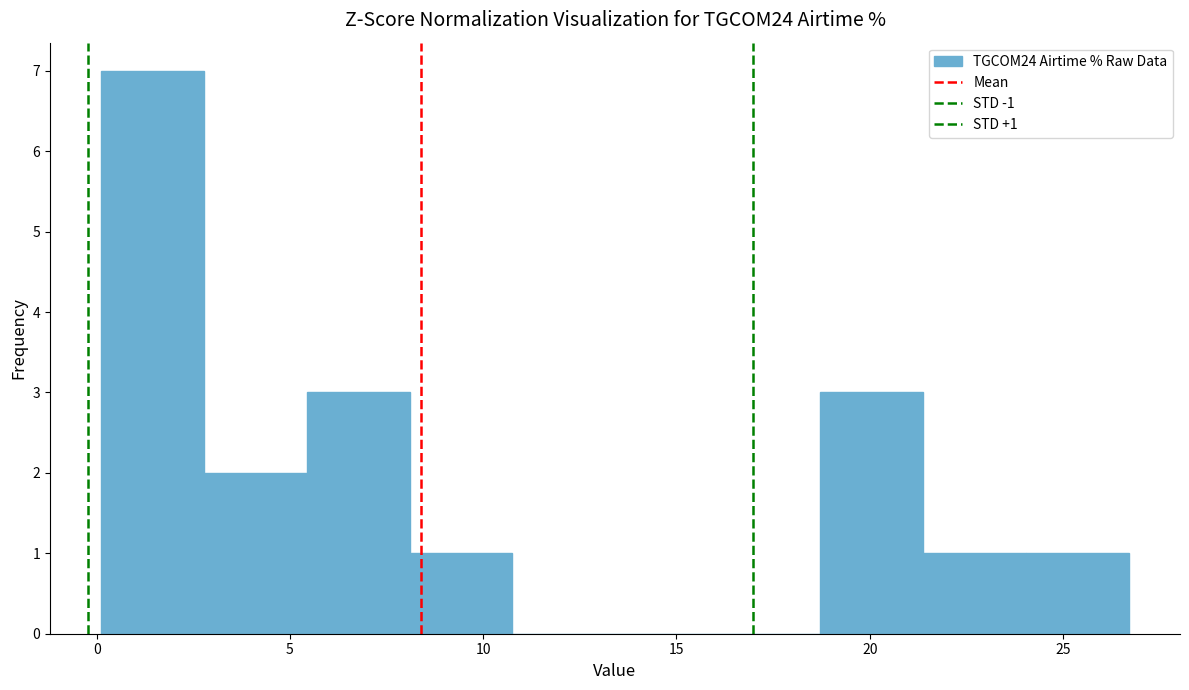

Which range on the x-axis has the tallest bar?

0.0 to 3.0